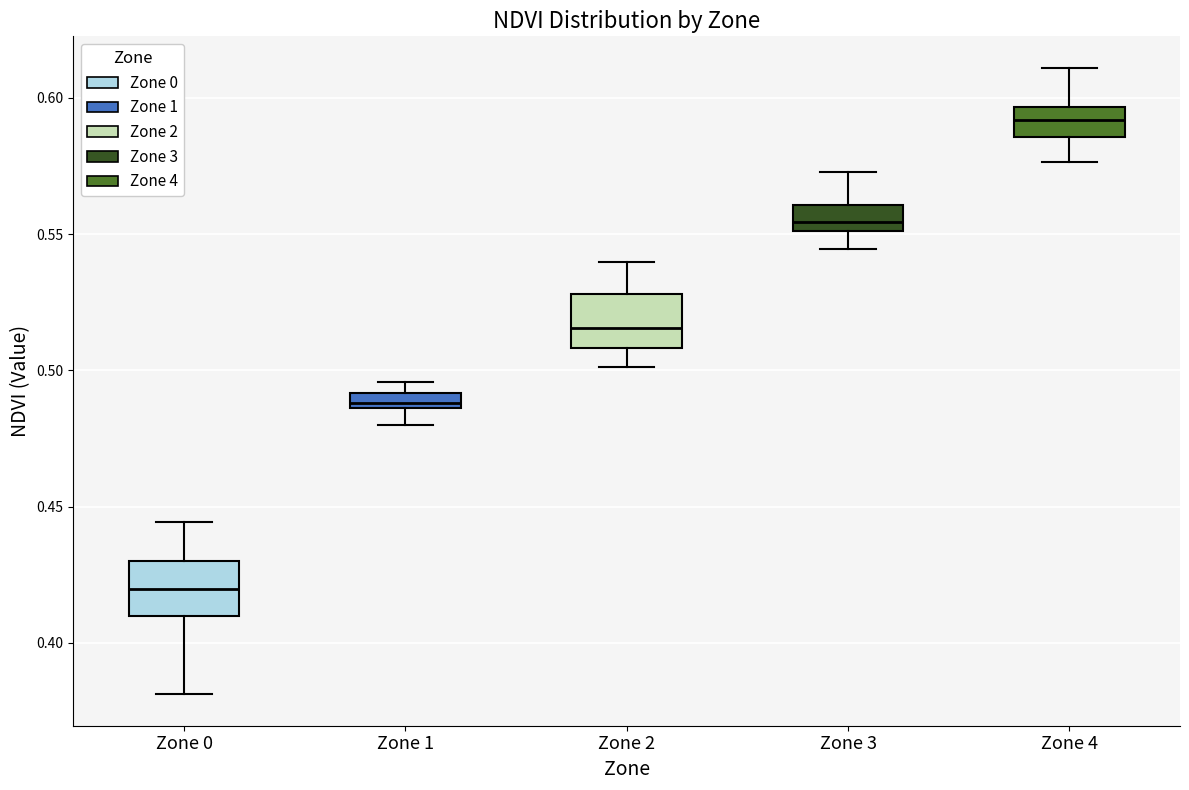

Which box's median line is the highest?

Zone 4